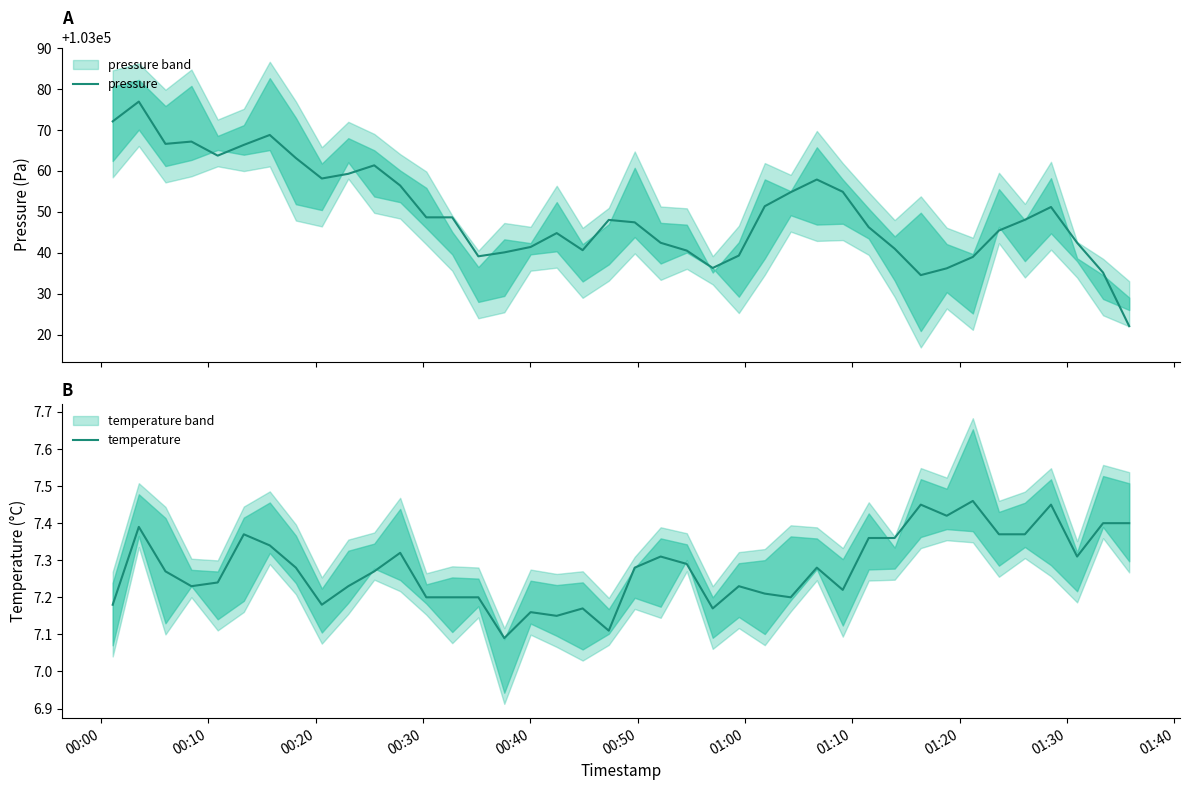

In pressure, how many points are higher than both neighbors (excluding endpoints)?

8